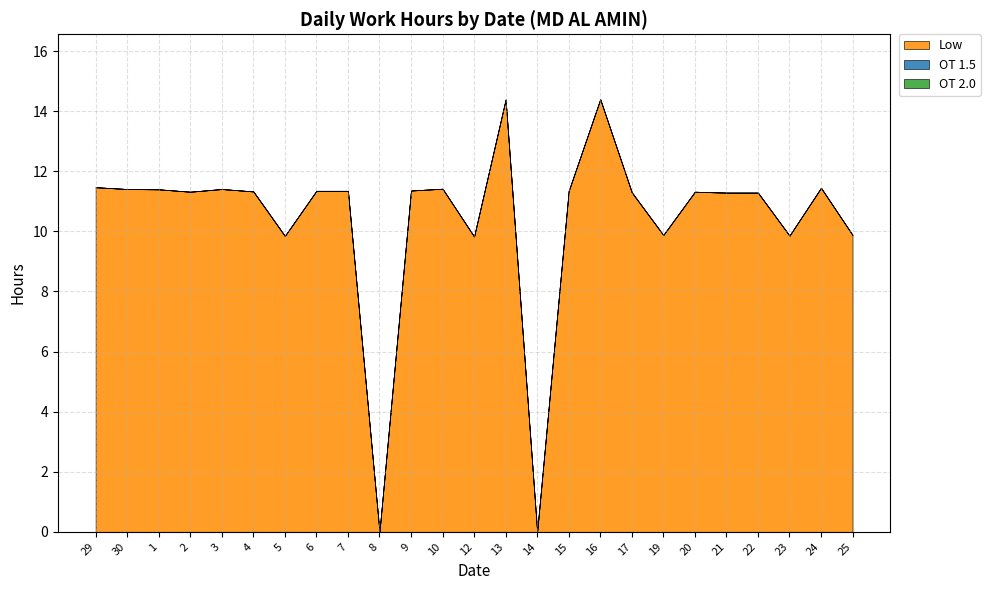

Count the number of data series in this chart.

3